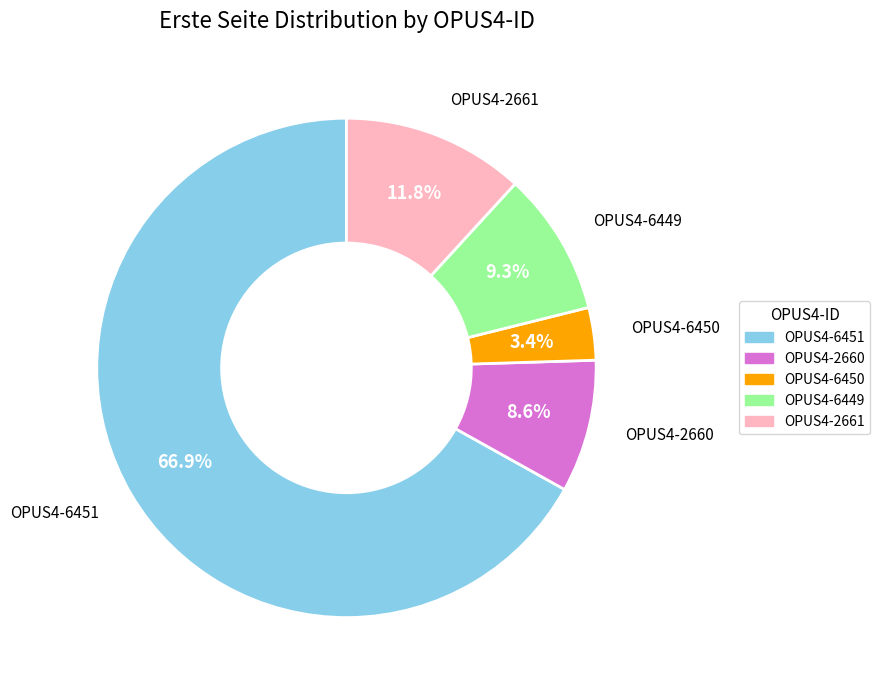

To the nearest percent, what is the difference between the largest and smallest slice percentages?

64%